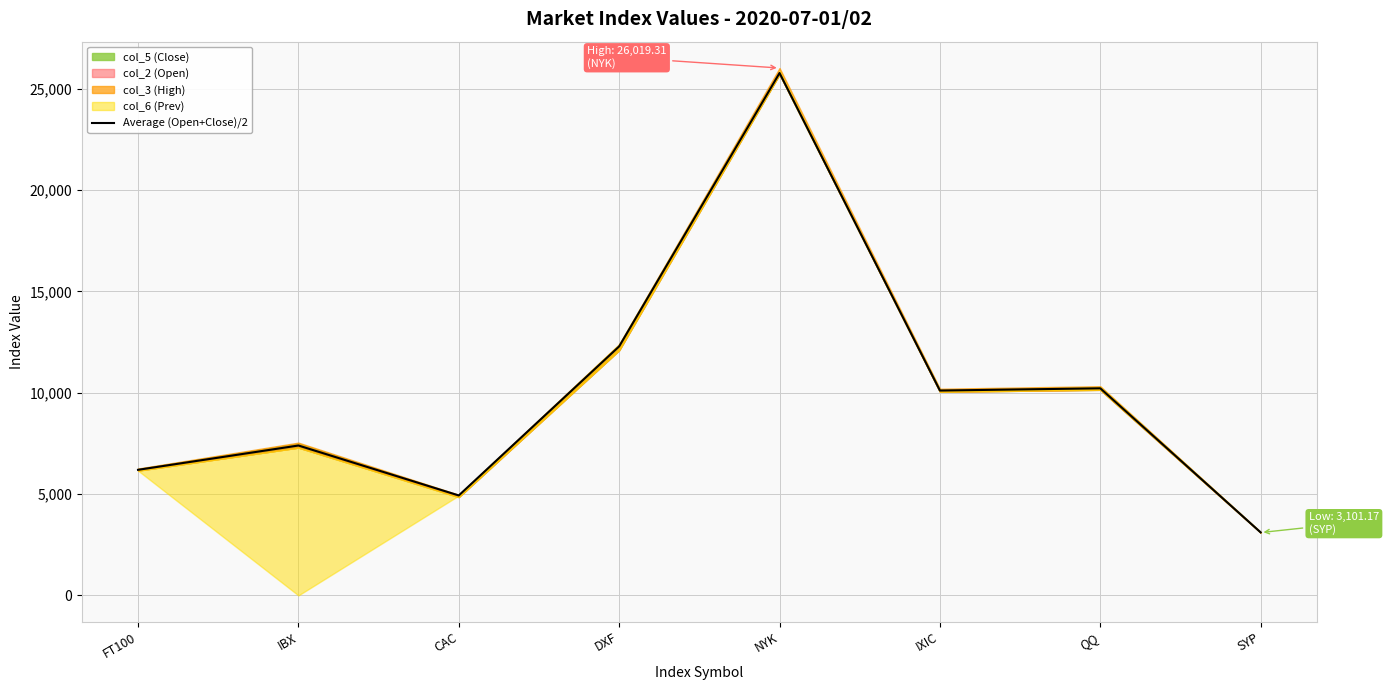

What is the change in value from FT100 to QQ?

+4021.2